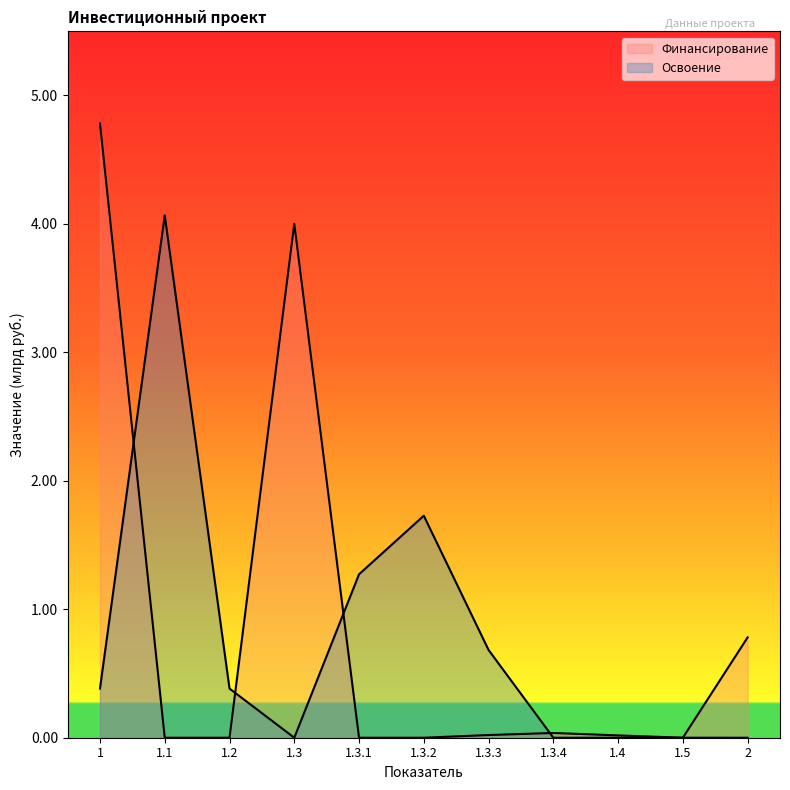

Between 1.3 and 1.3.2, which is larger?

1.3